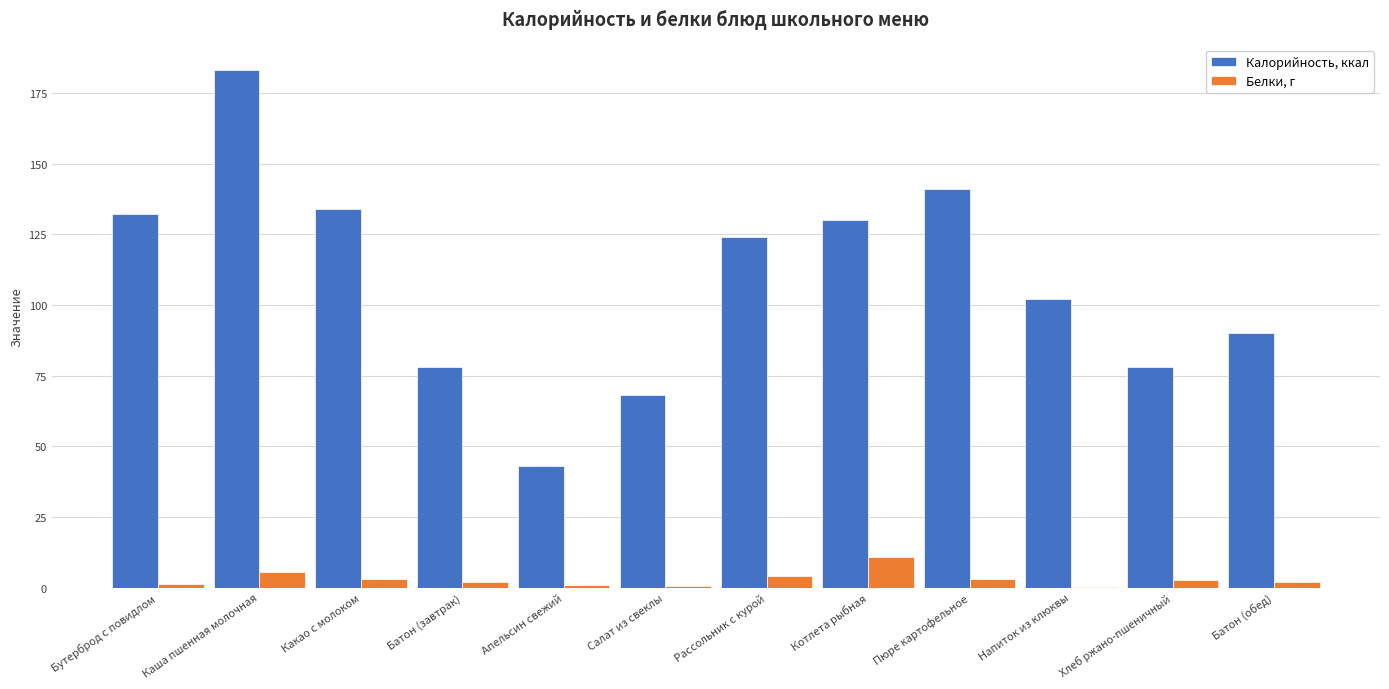

What is the sum of the Калорийность, ккал values at Салат из свеклы and Хлеб ржано-пшеничный?

146.0